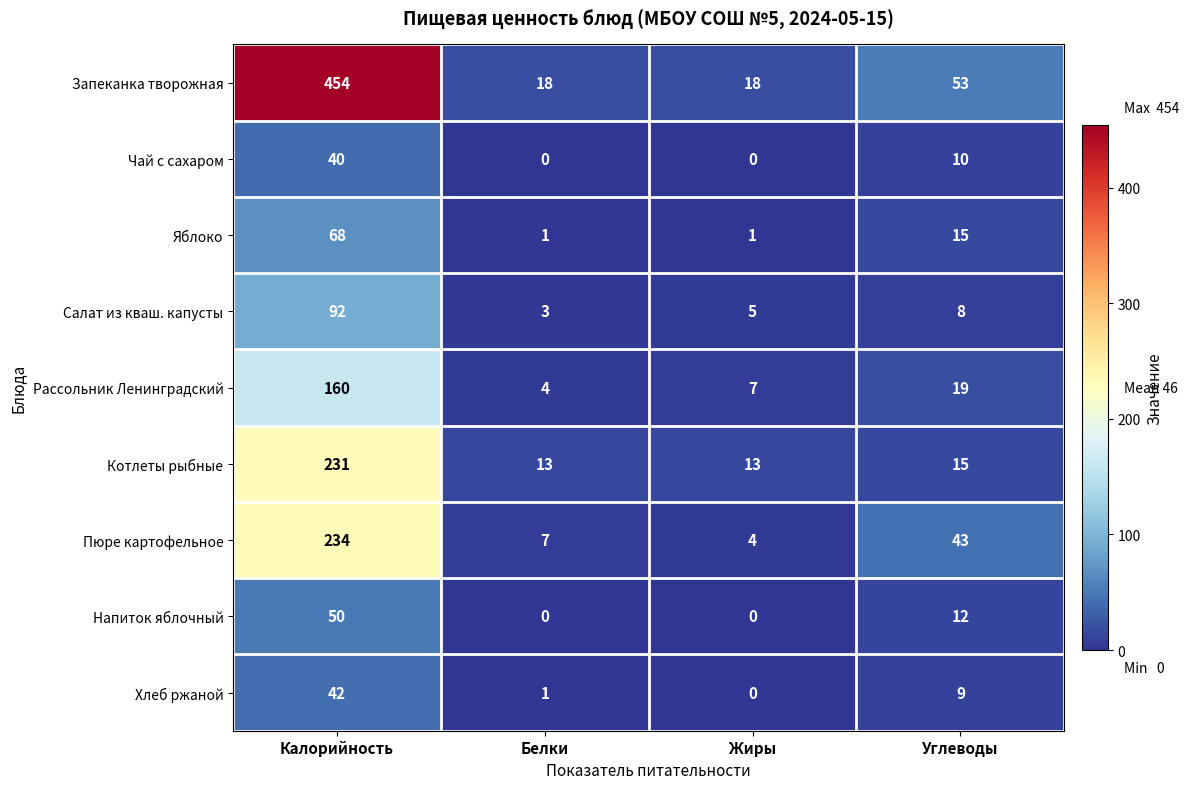

How many distinct data groups are displayed?

9